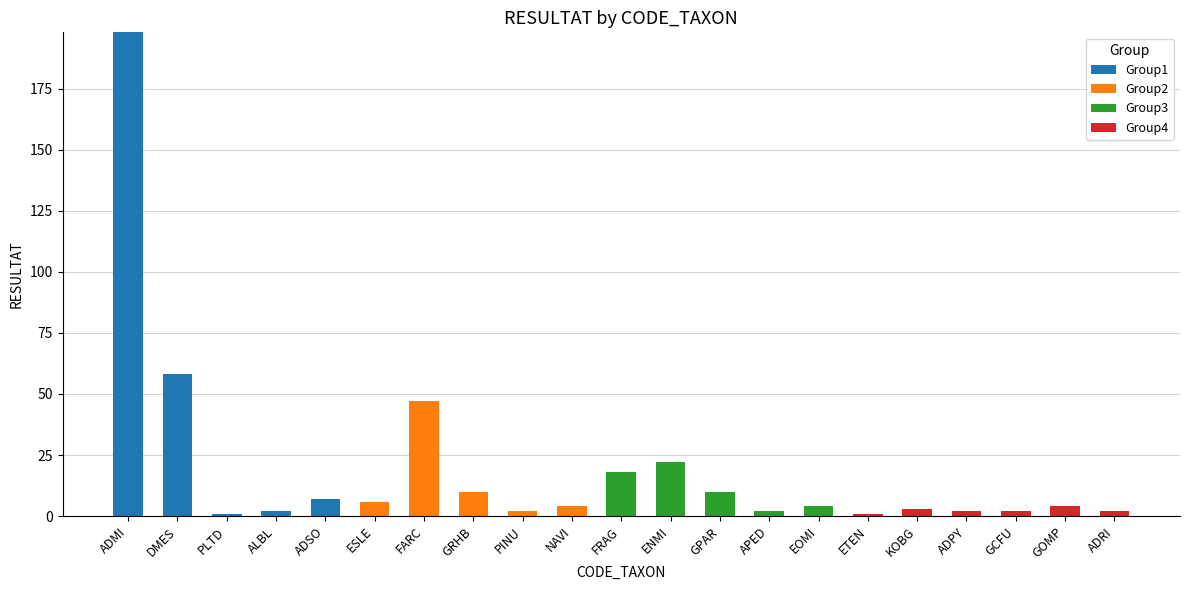

At which category is the sum across all series the highest?

ADMI